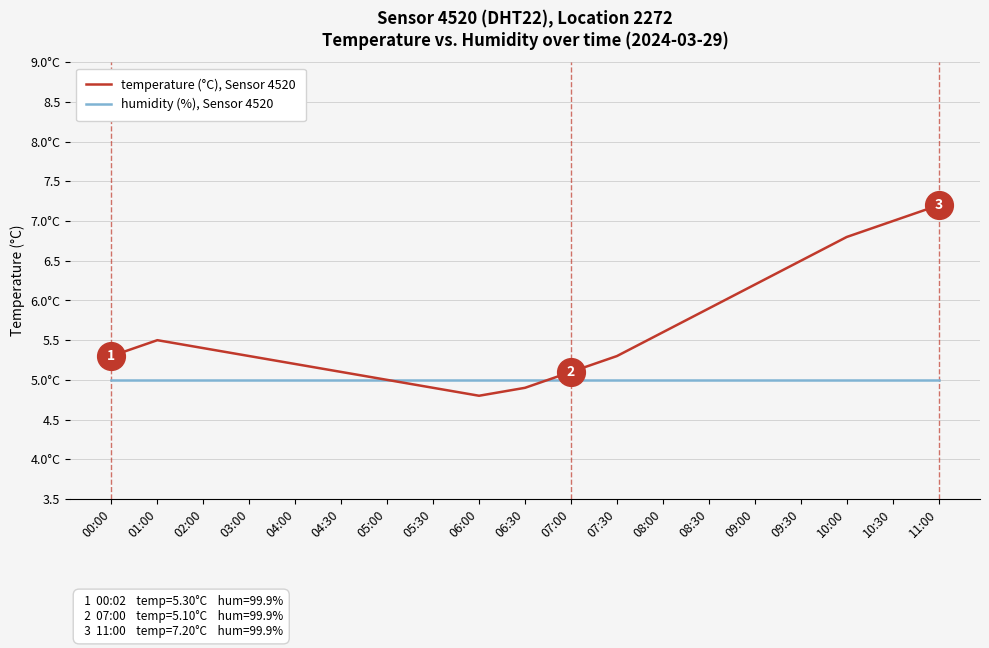

Rank the series by their average value, from highest to lowest.

temperature (°C), Sensor 4520, humidity (%), Sensor 4520